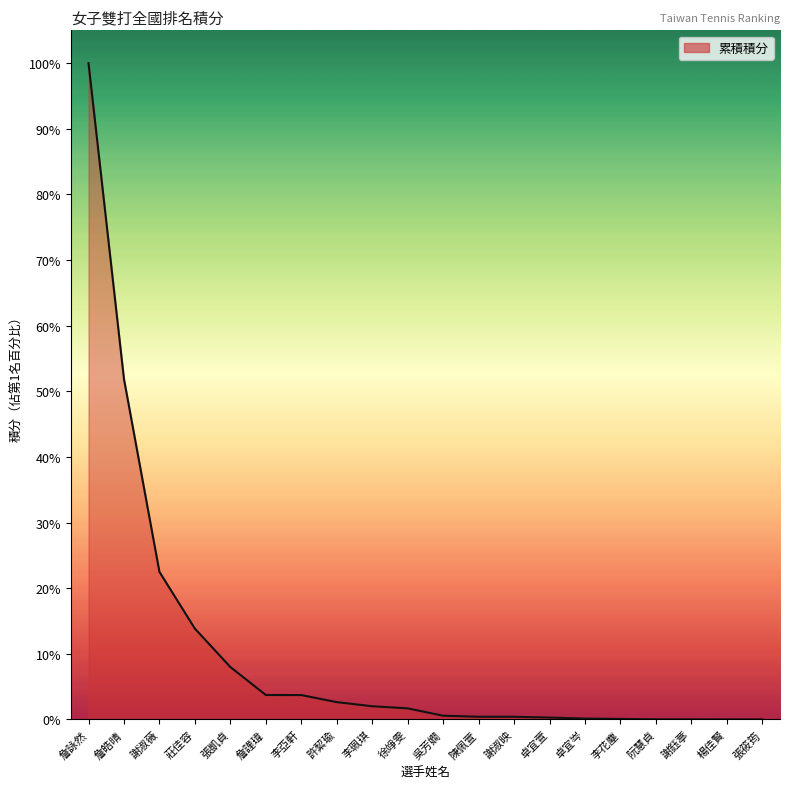

Does the chart display data point markers on the line(s)?

No